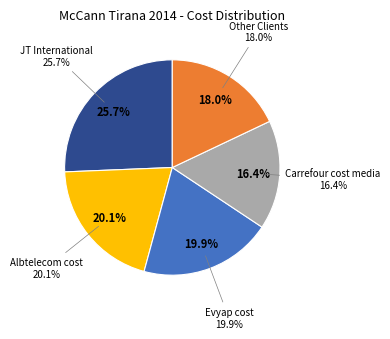

Does any single category account for the majority?

No